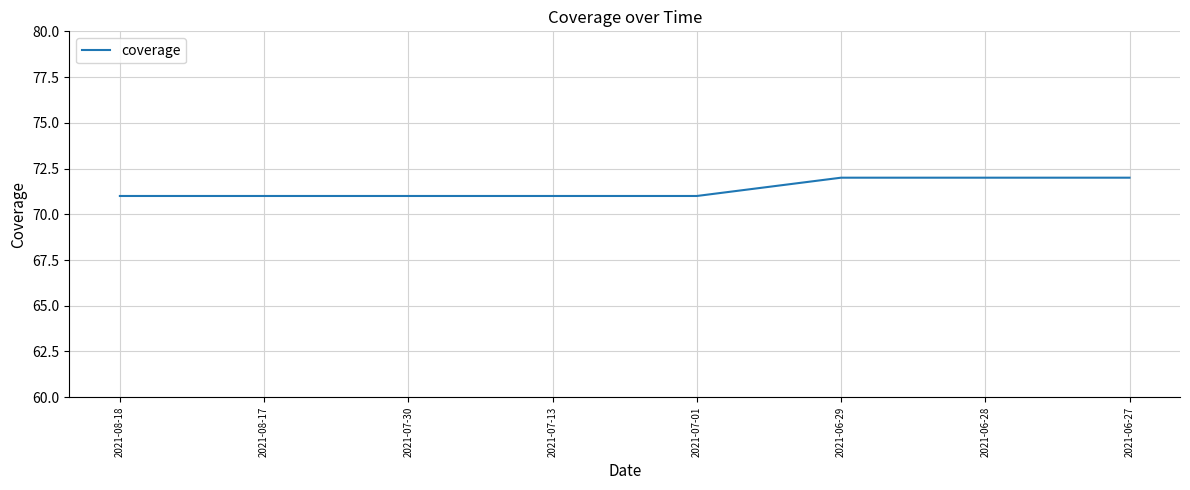

What is the average value?

71